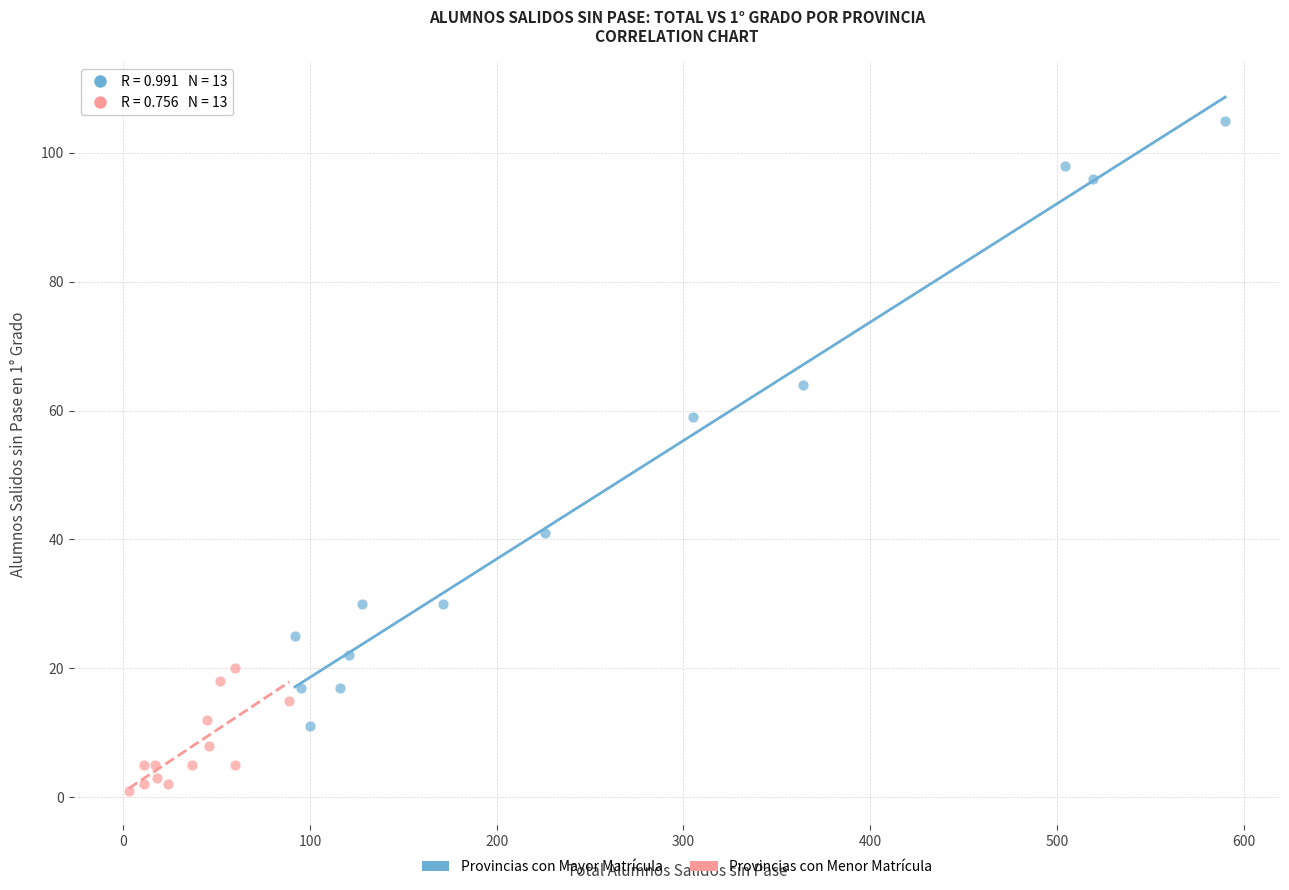

Which series contains the highest Y value?

Provincias con Mayor Matrícula